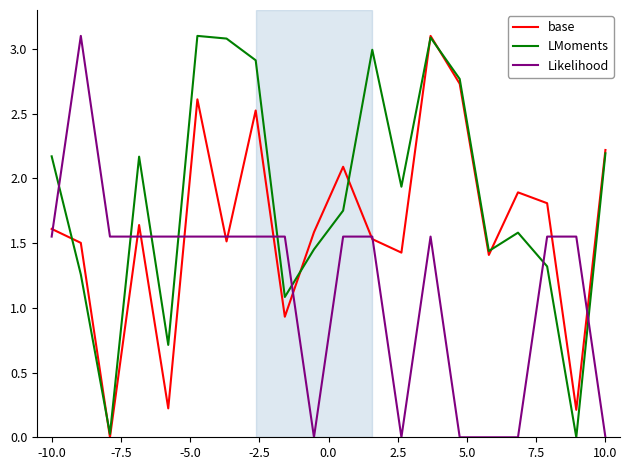

What is the highest value of the Likelihood series?

3.1